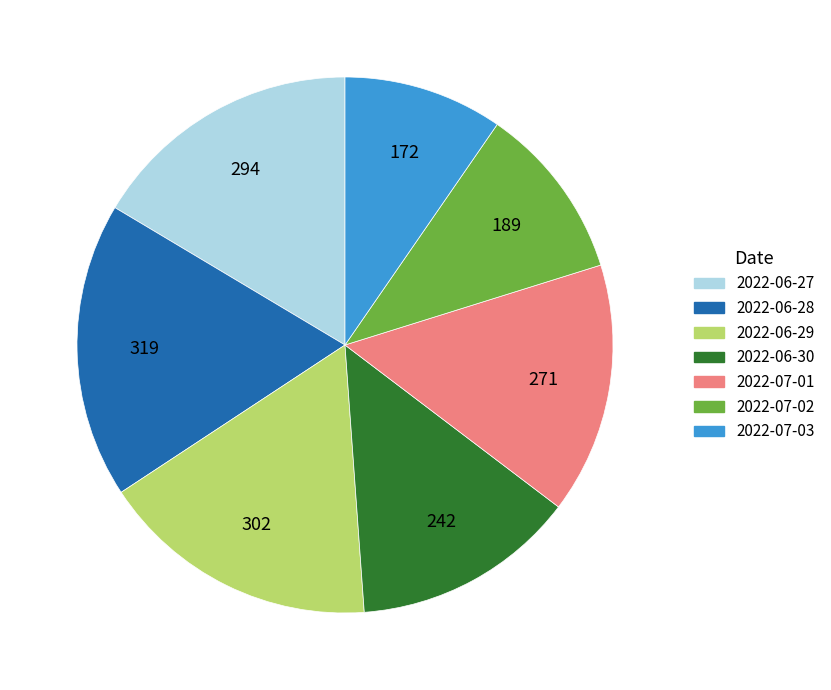

What is the smallest slice in the pie chart?

2022-07-03